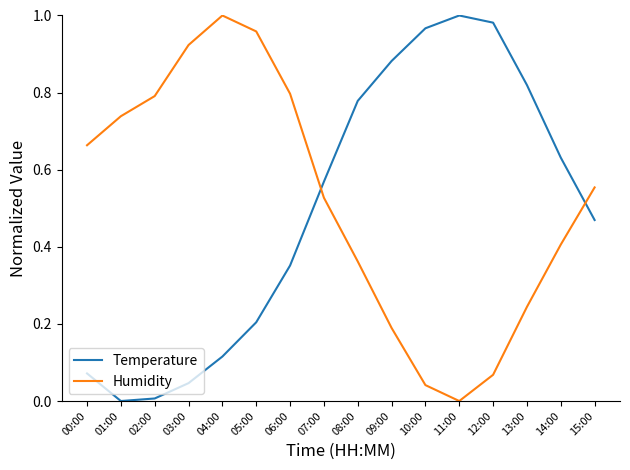

At 15:00, list the series in order from smallest to largest.

Temperature, Humidity